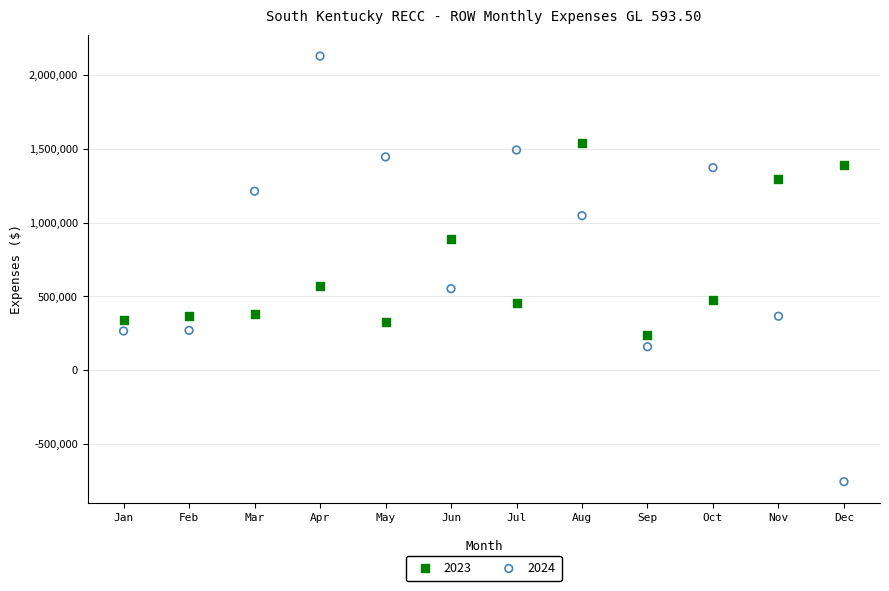

Which series has the largest Y range (max minus min)?

2024